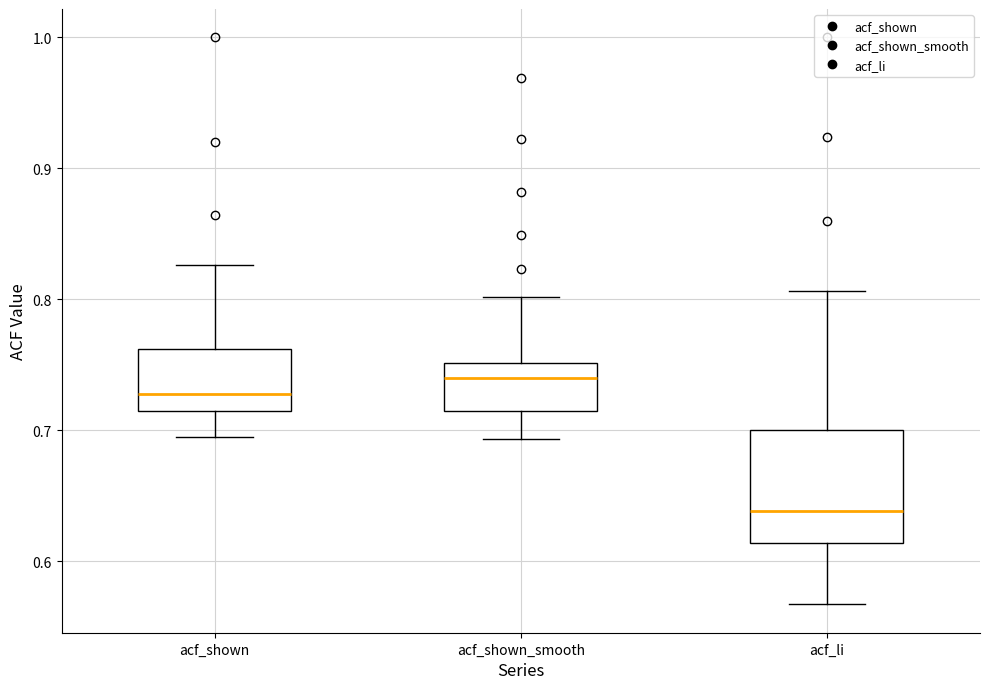

Where is the lower edge of the box for acf_shown on the y-axis? The values are not printed on the chart, so give them approximately, as read against the axis.

0.71